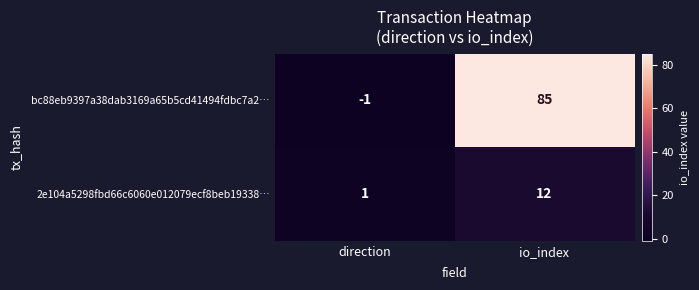

At direction, list the series in order from largest to smallest.

2e104a5298fbd66c6060e012079ecf8beb19338…, bc88eb9397a38dab3169a65b5cd41494fdbc7a2…